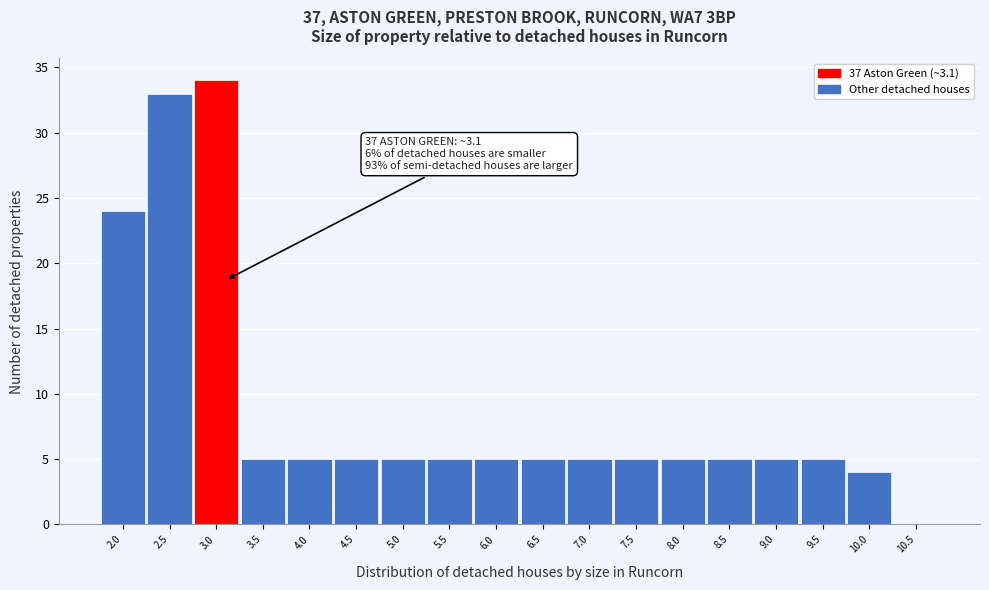

Which range on the x-axis has the tallest bar?

2.75 to 3.25